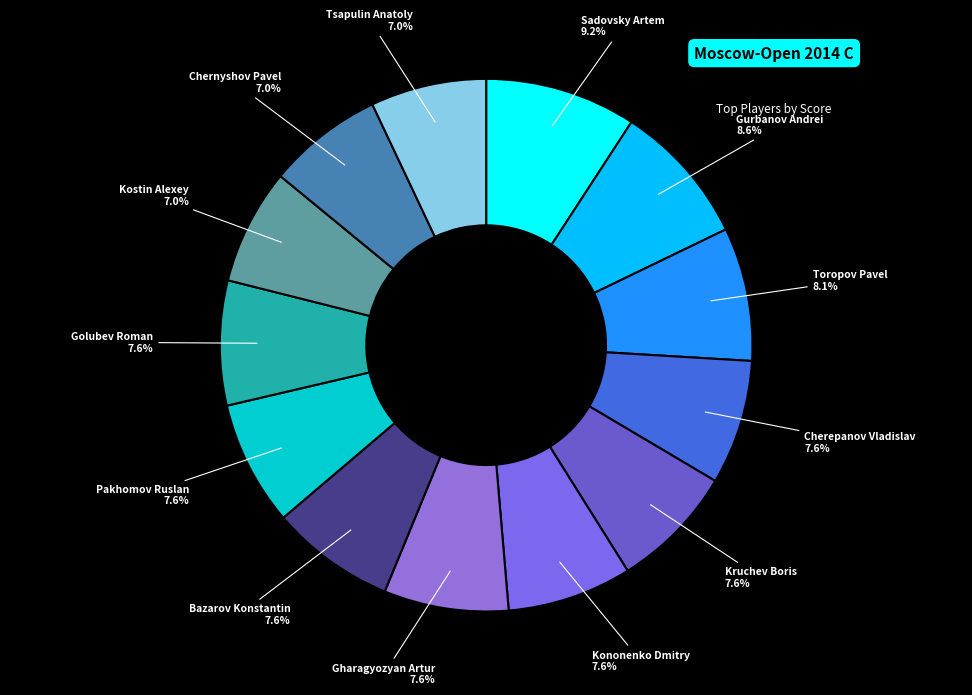

Is there any slice that represents more than half of the pie?

No